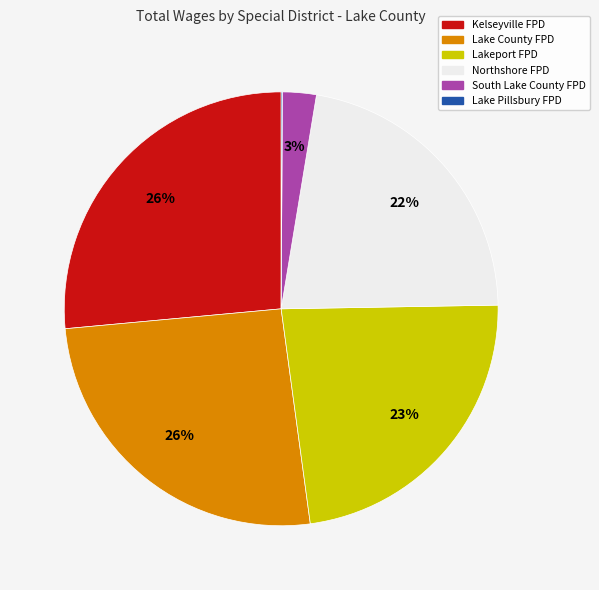

Is there any slice that represents more than half of the pie?

No